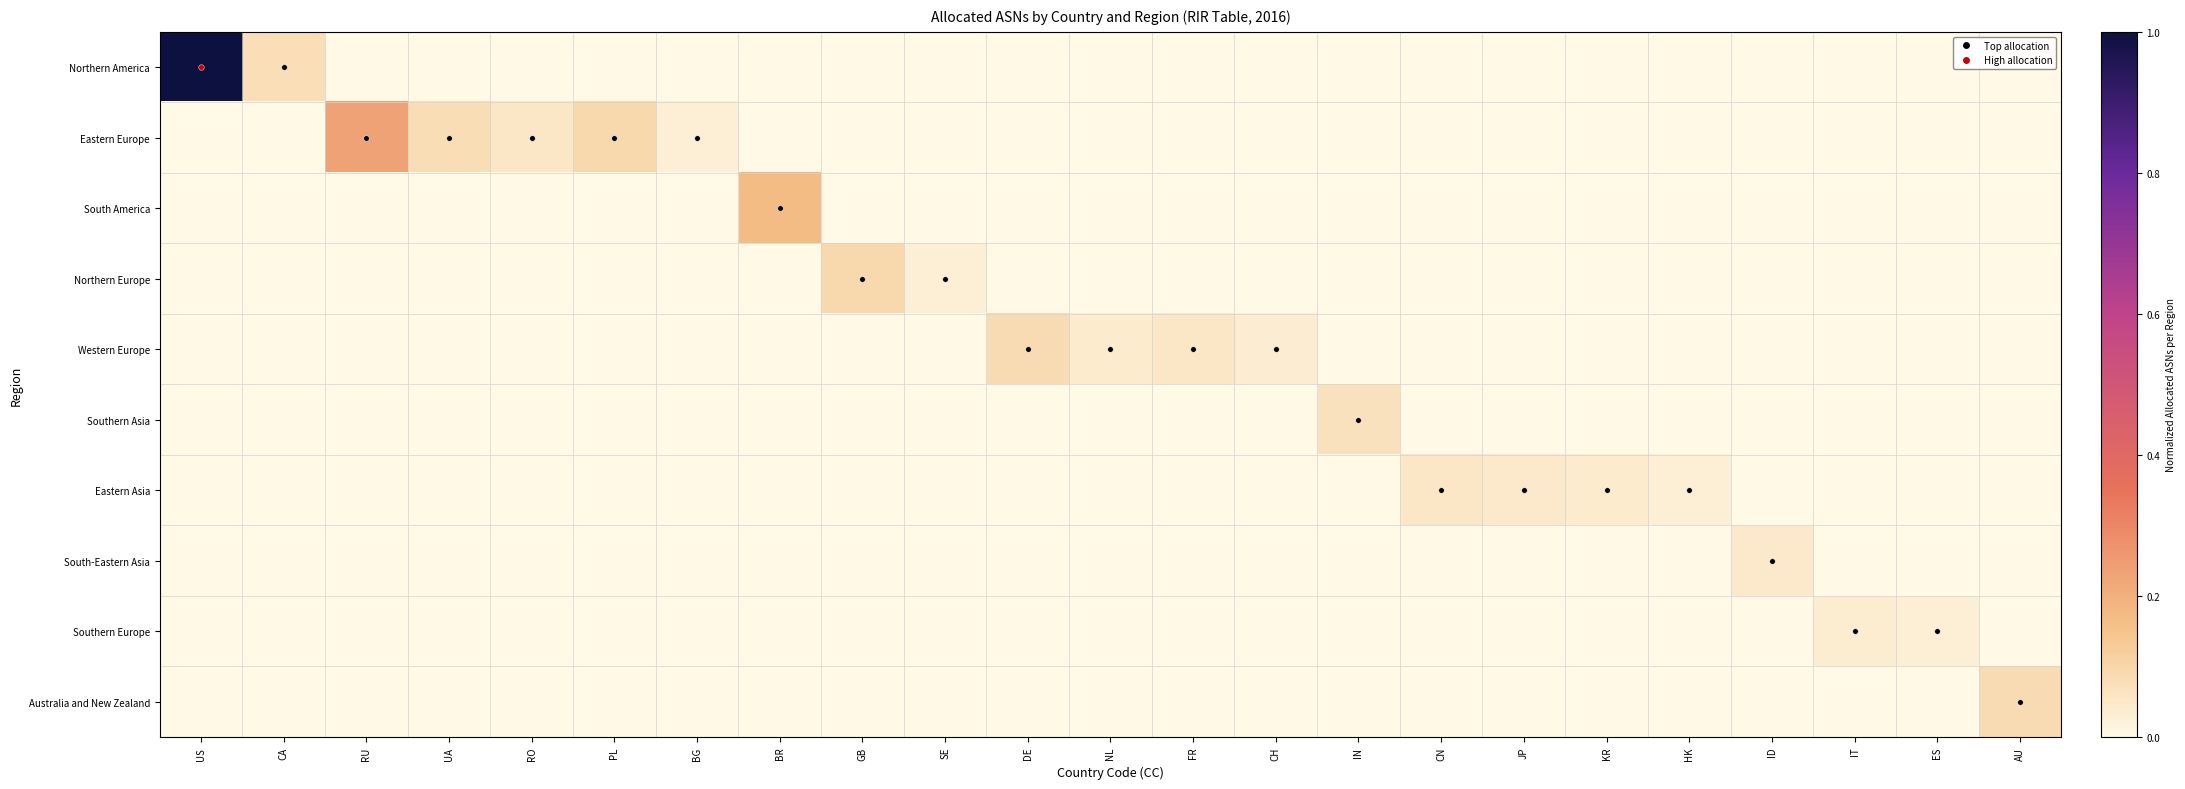

List the series in order of their peak value, lowest first.

Southern Europe, South-Eastern Asia, Eastern Asia, Southern Asia, Australia and New Zealand, Western Europe, Northern Europe, South America, Eastern Europe, Northern America